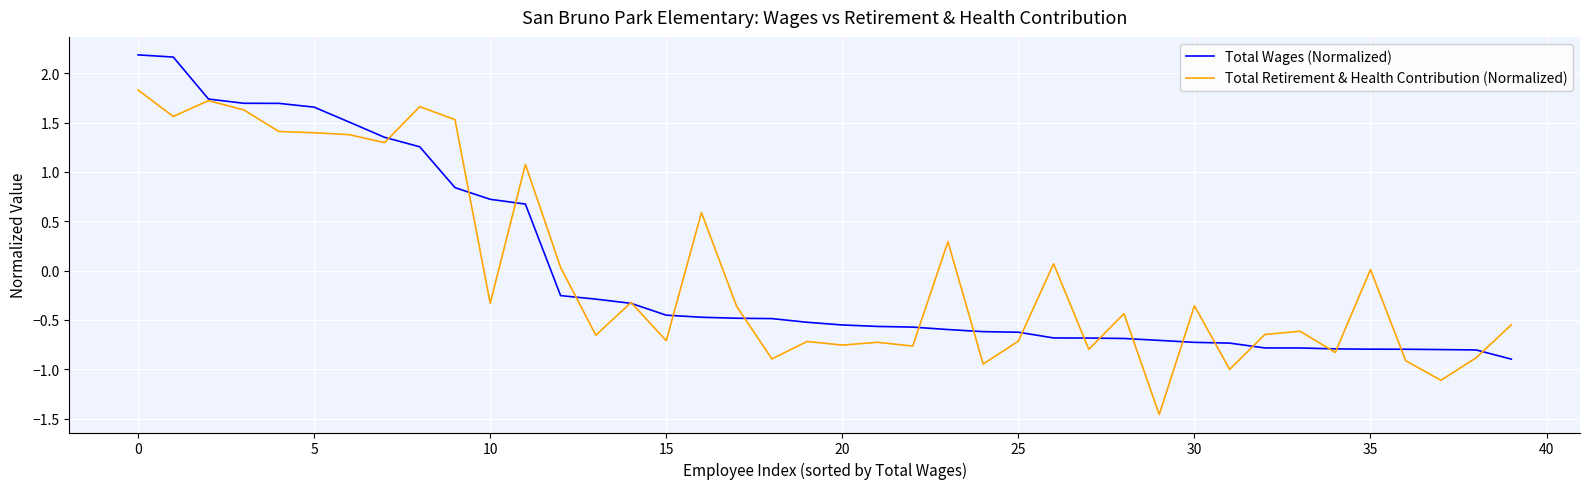

Rank the series by their maximum value, from lowest to highest.

Total Retirement & Health Contribution (Normalized), Total Wages (Normalized)